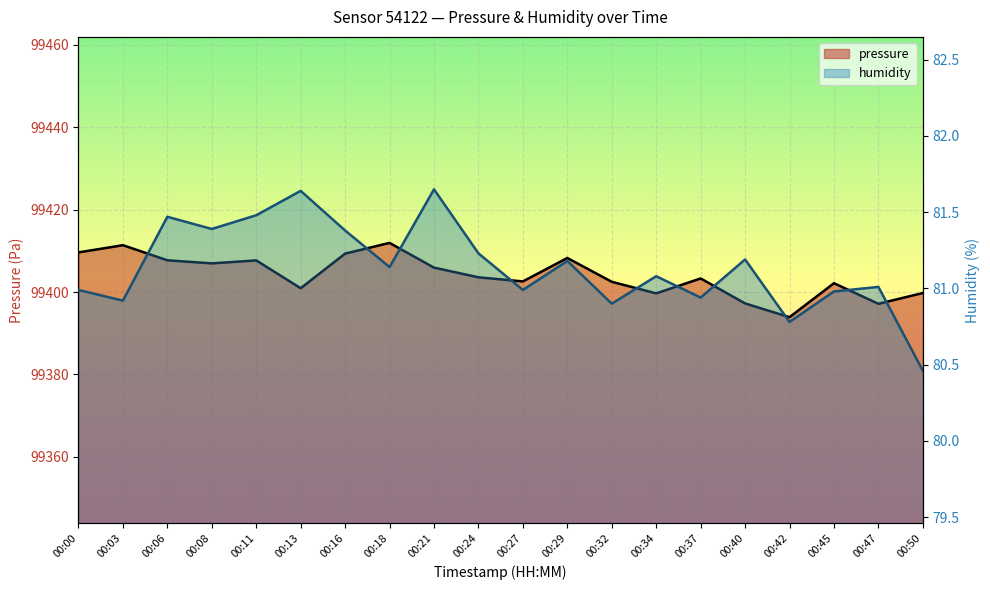

At which category is the sum across all series the highest?

00:18